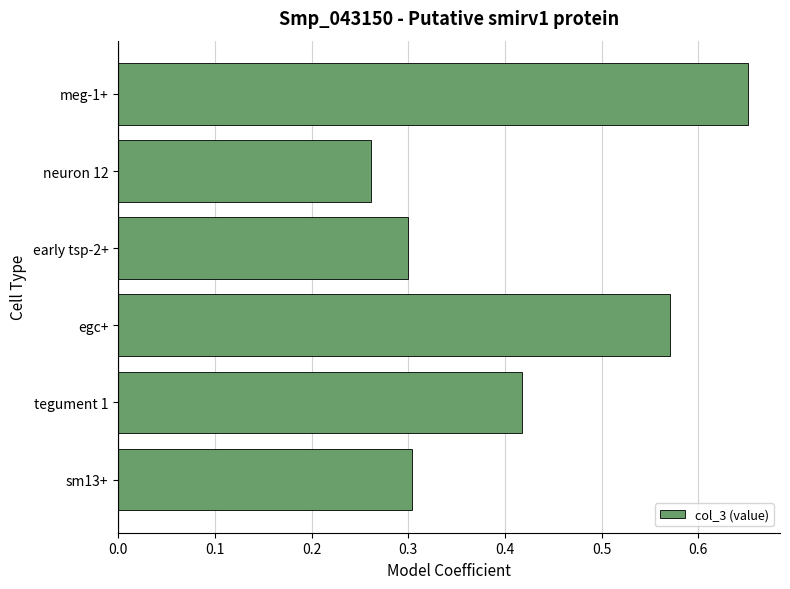

True or false: the data shows 0.2 at meg-1+.

False